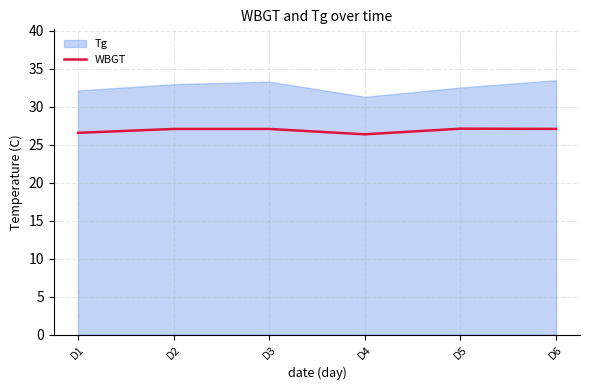

The WBGT series shows 26.4 at D4. True or false?

True